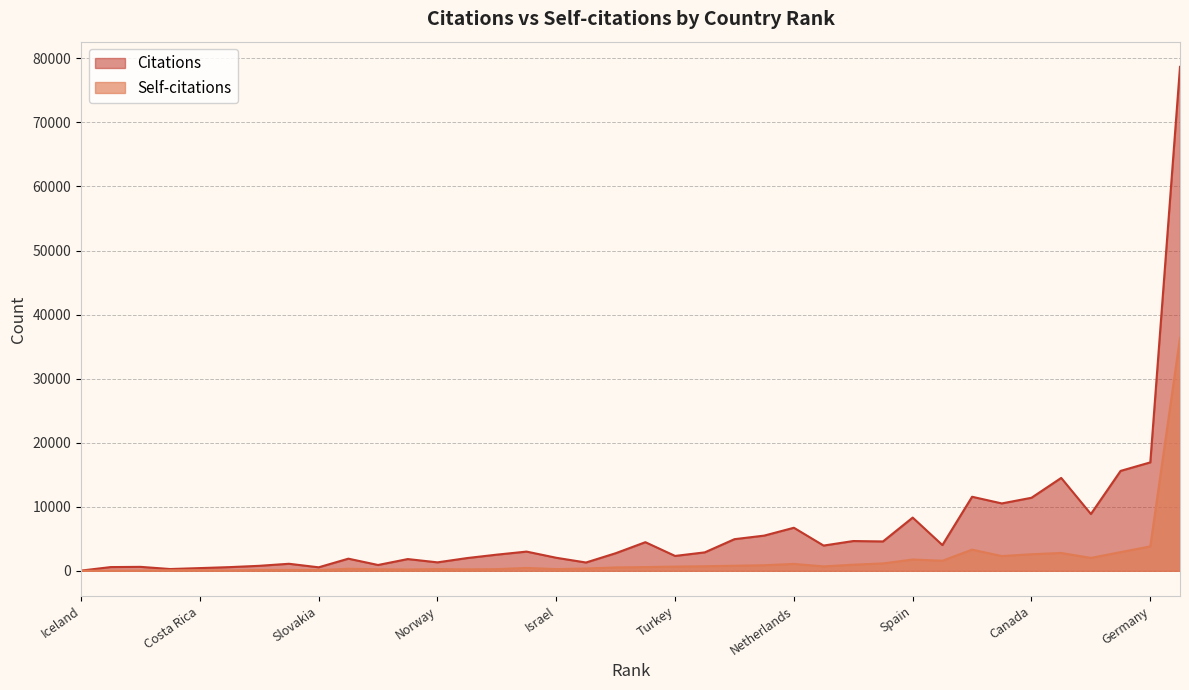

True or false: Self-citations and Citations intersect in this chart.

False